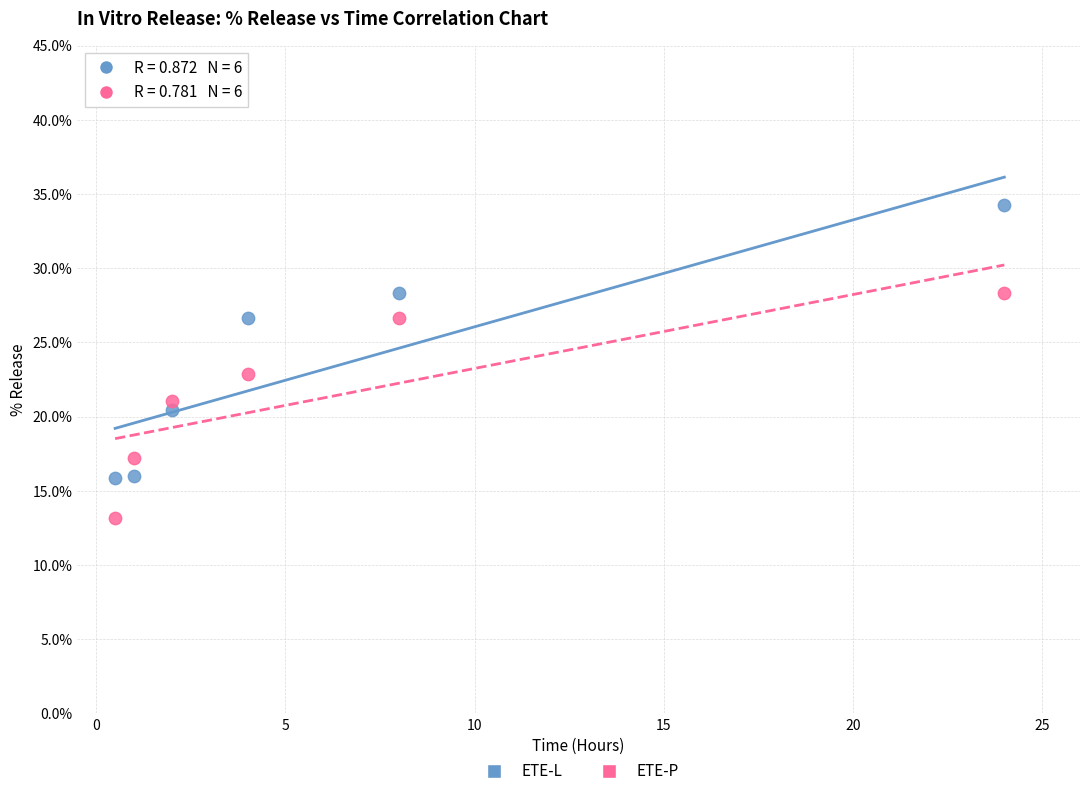

Which series contains the lowest Y value?

ETE-P